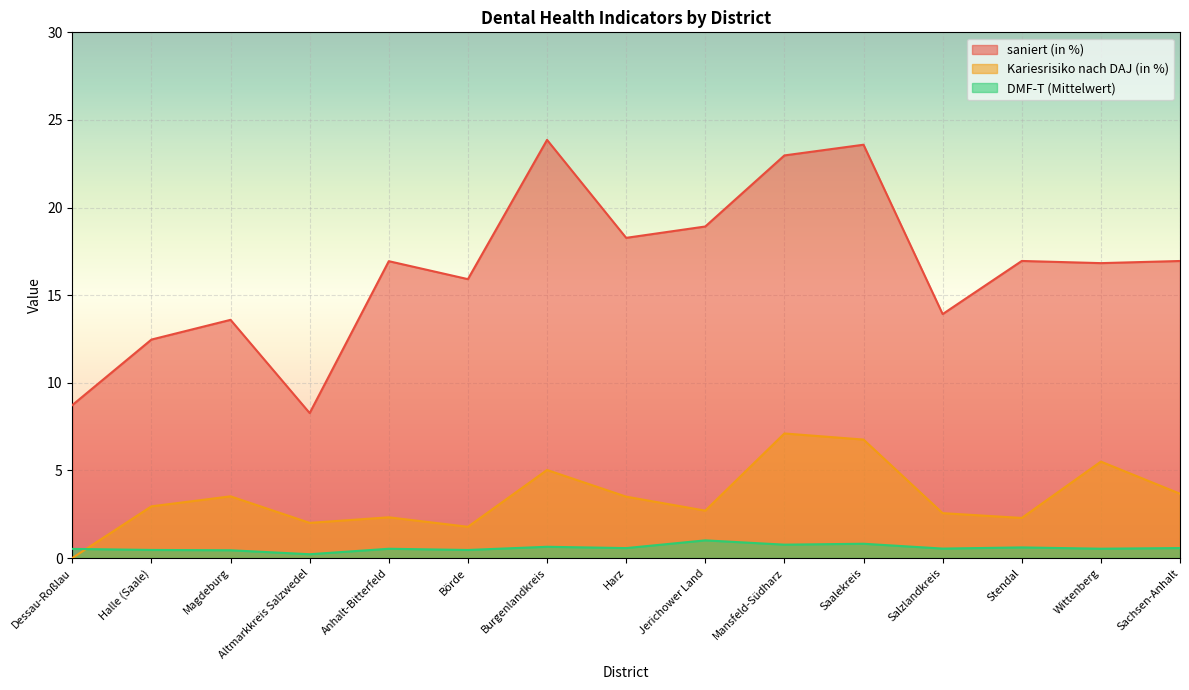

What is the total value across all series at Wittenberg?

22.9